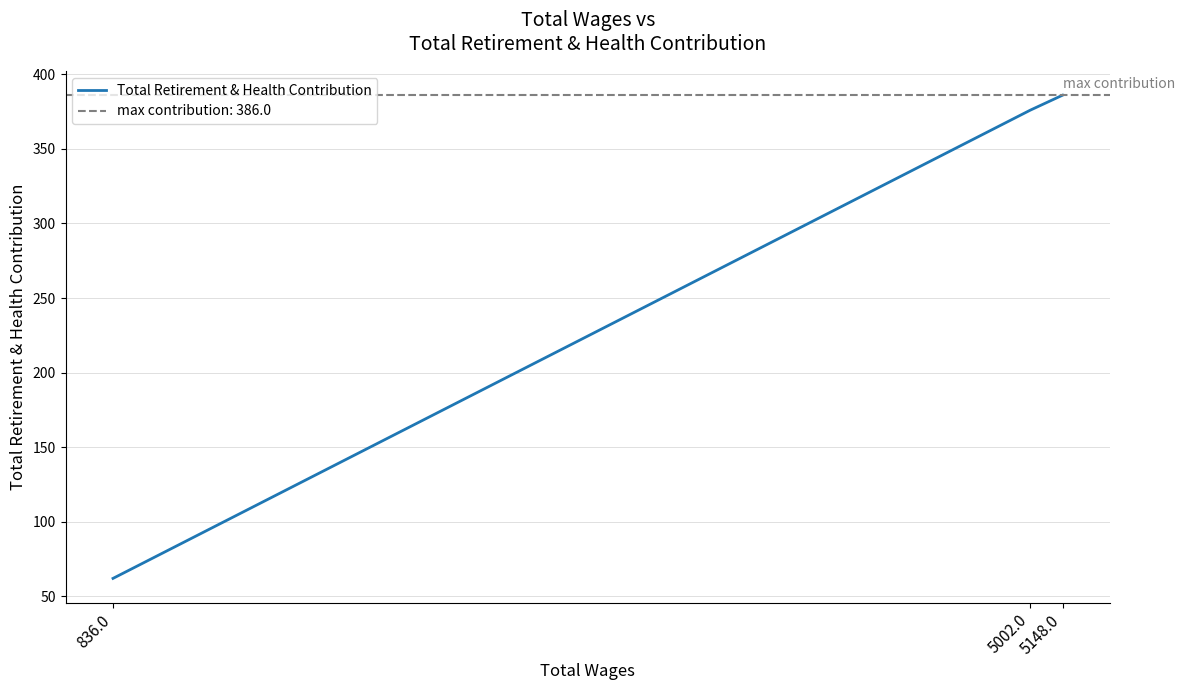

What is the sum of all values?

824